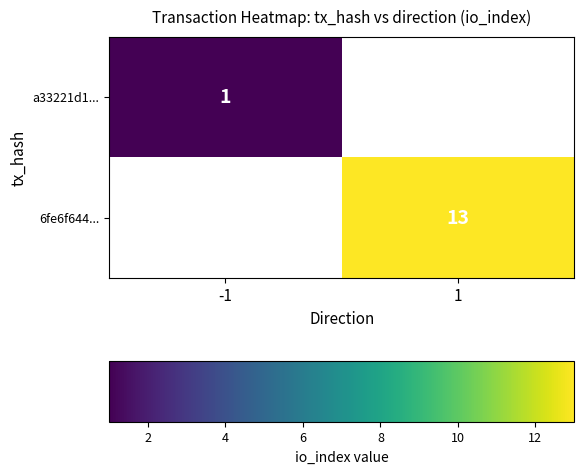

Rank the series by their maximum value, from highest to lowest.

a33221d1..., 6fe6f644...